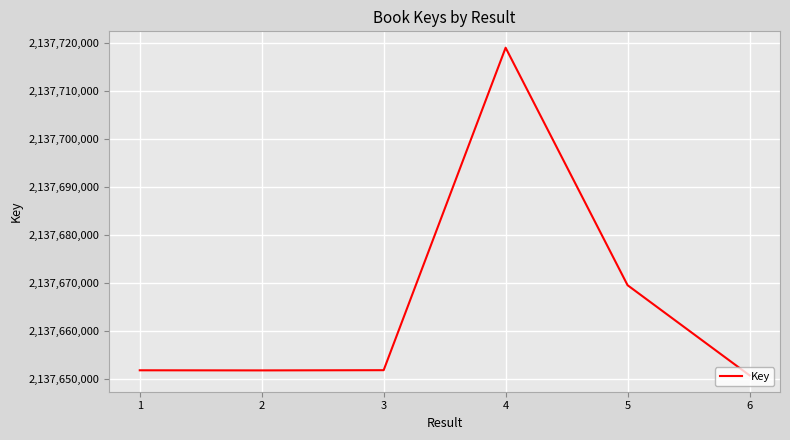

What value does the data have at 1?

2137651898